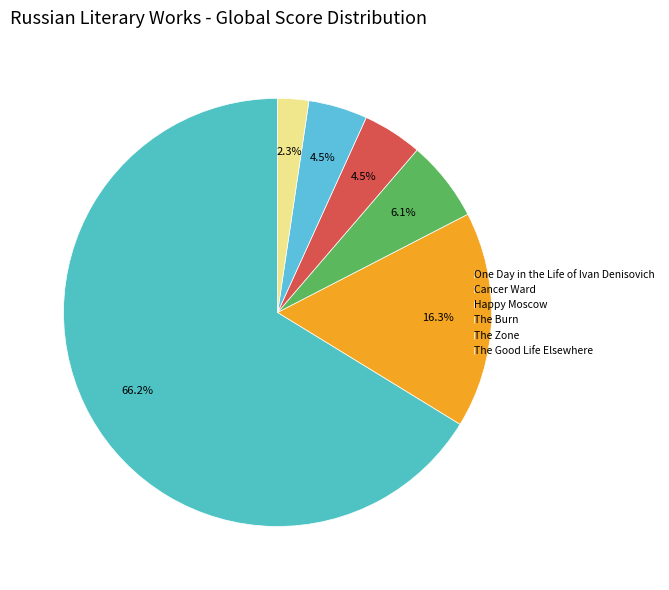

To the nearest percent, what portion does One Day in the Life of Ivan Denisovich represent?

66%